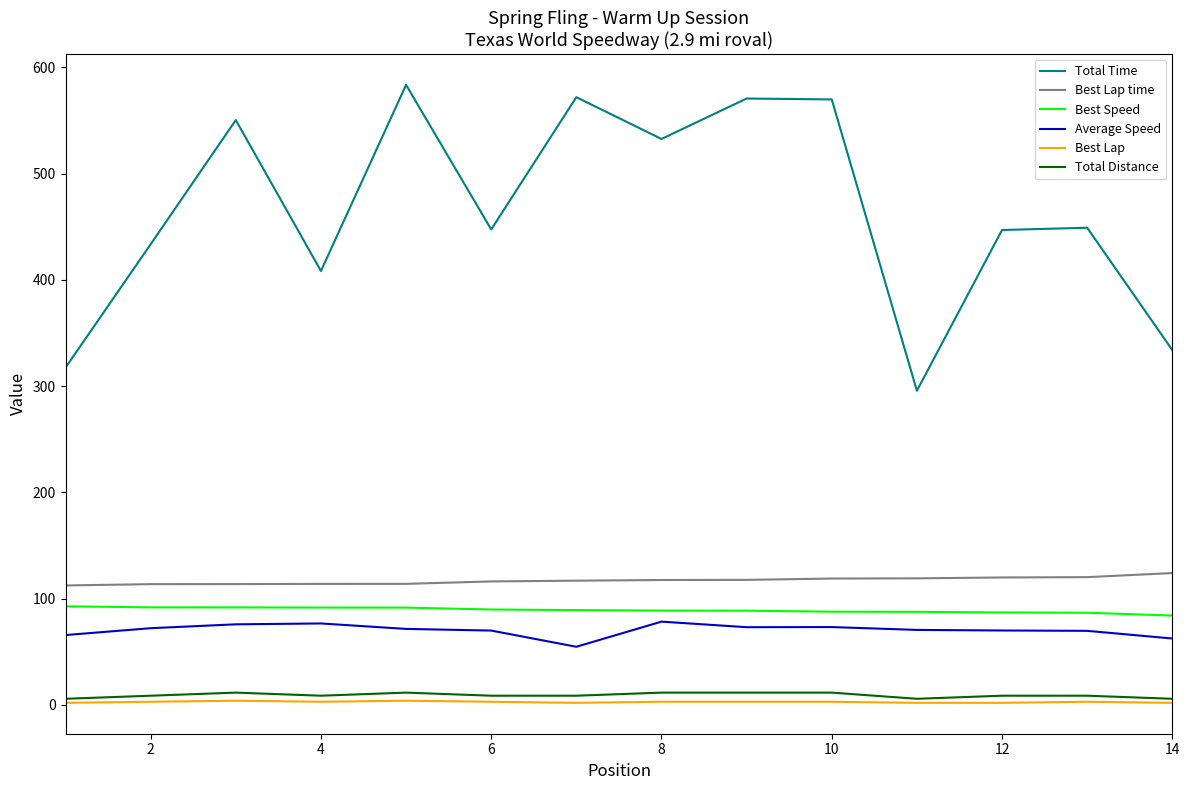

List the series in order of their peak value, lowest first.

Best Lap, Total Distance, Average Speed, Best Speed, Best Lap time, Total Time